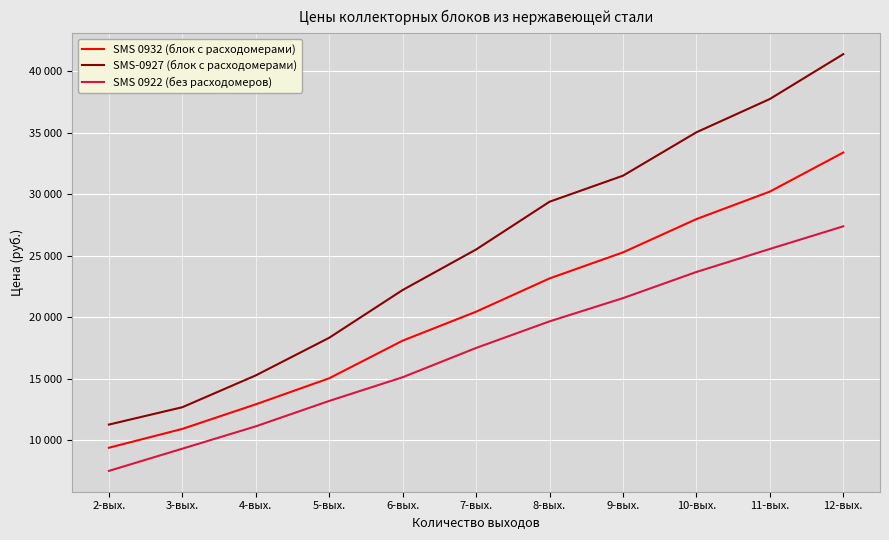

What is the spread (max minus min) of values at 8-вых.?

9716